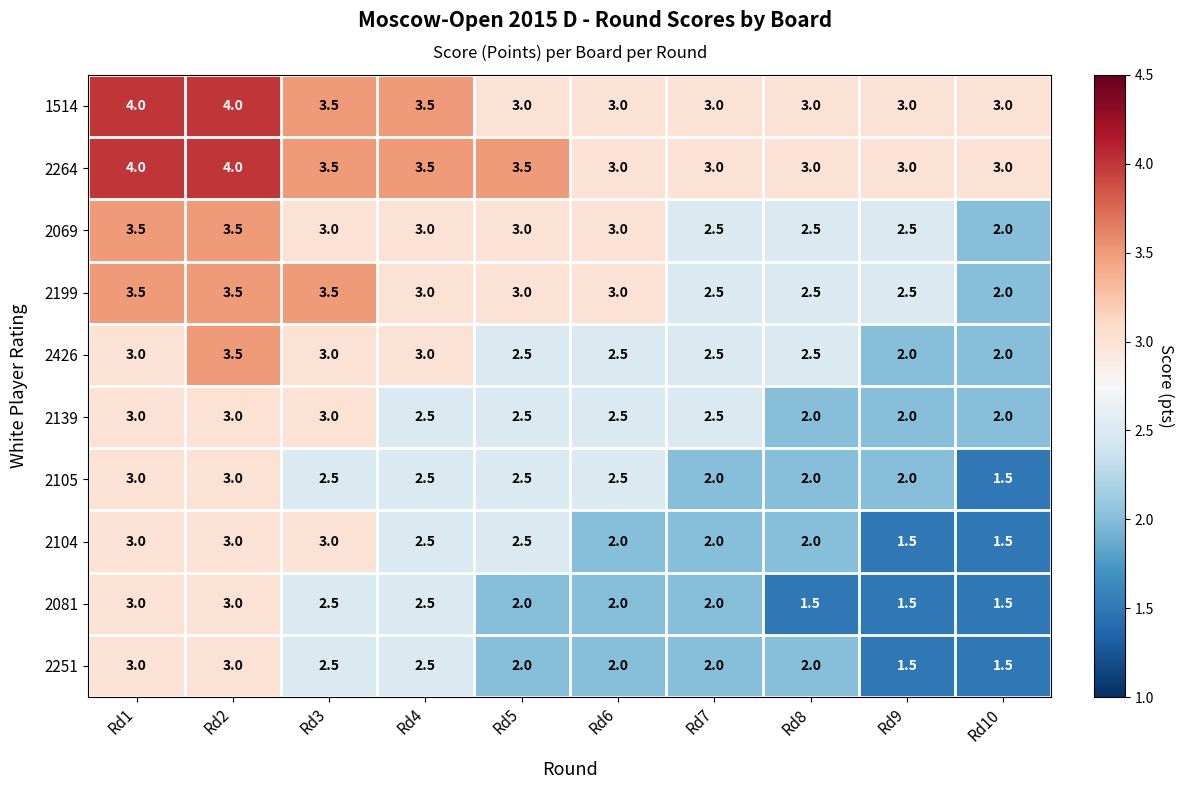

What is the difference between the highest and lowest values at Rd1?

1.0